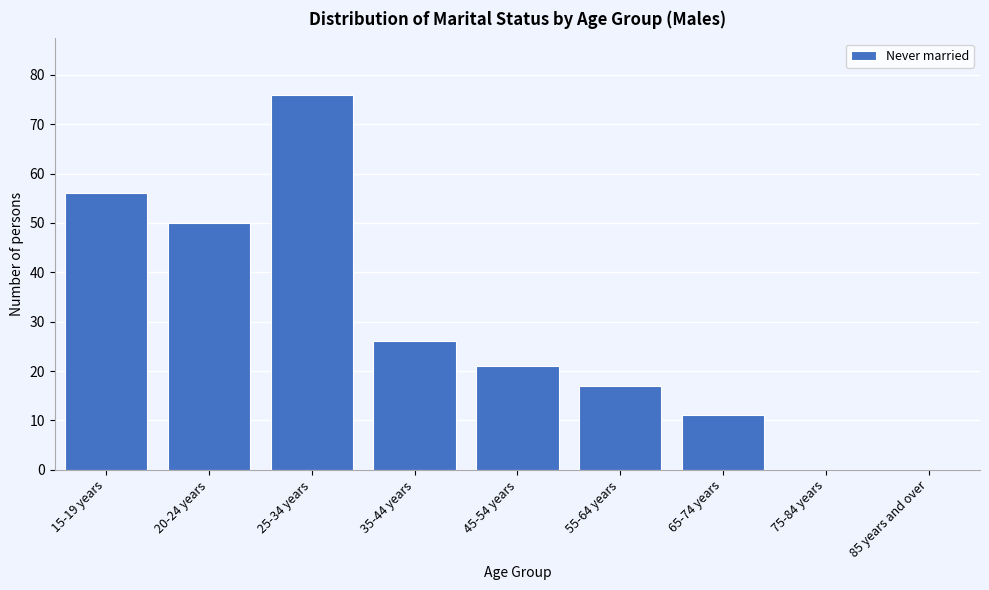

Reading right to left, list all the values displayed in this chart.

85 years and over=0	75-84 years=0	65-74 years=11	55-64 years=17	45-54 years=21	35-44 years=26	25-34 years=76	20-24 years=50	15-19 years=56